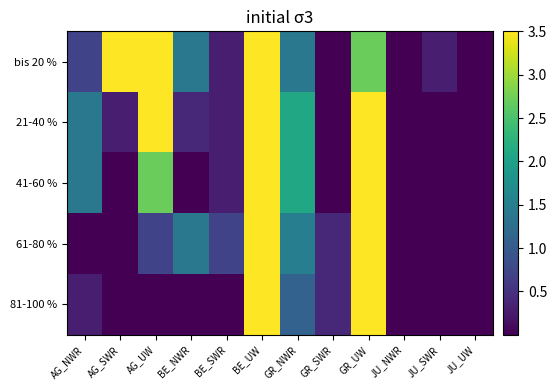

At how many categories does at least one series exceed 32?

2